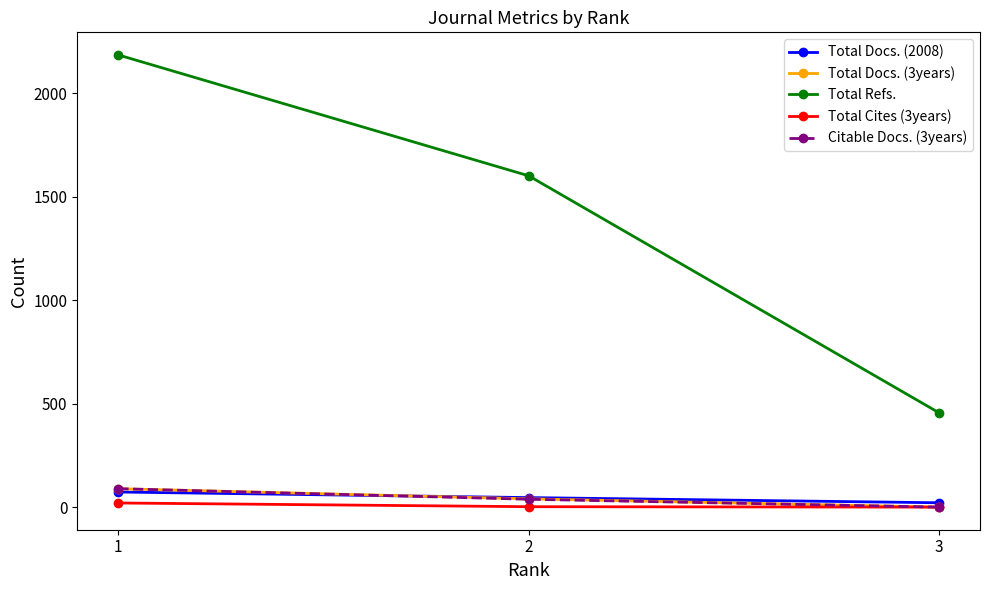

How many distinct data groups are displayed?

5